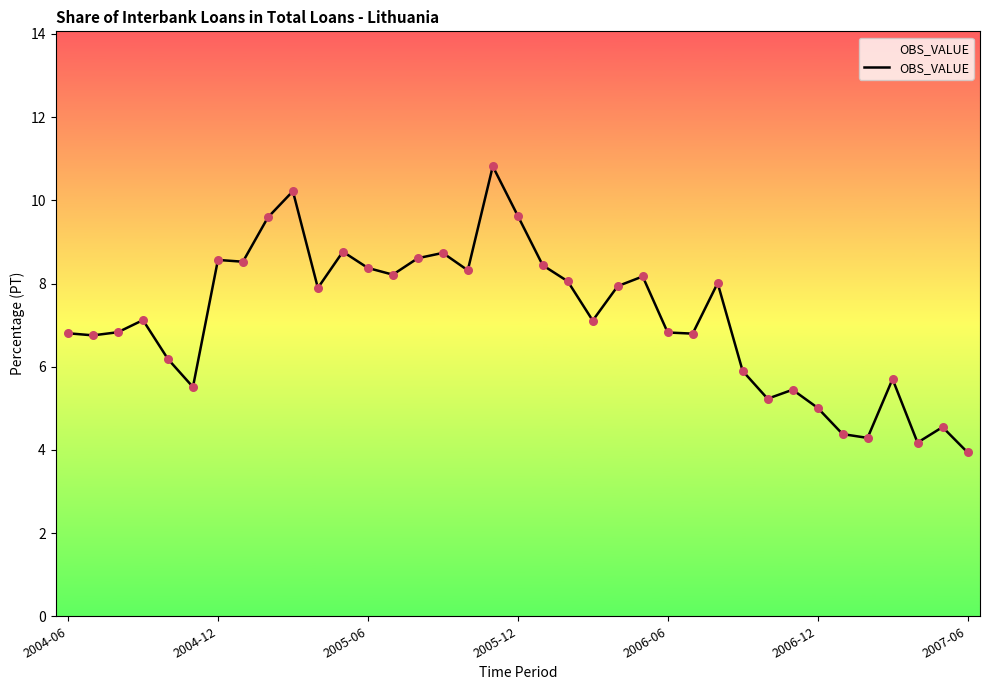

What is the difference between the maximum and minimum values?

6.9